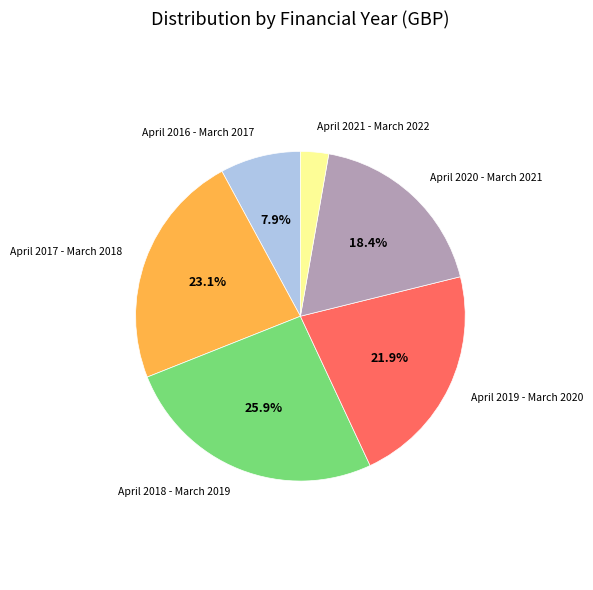

Does any single category account for the majority?

No